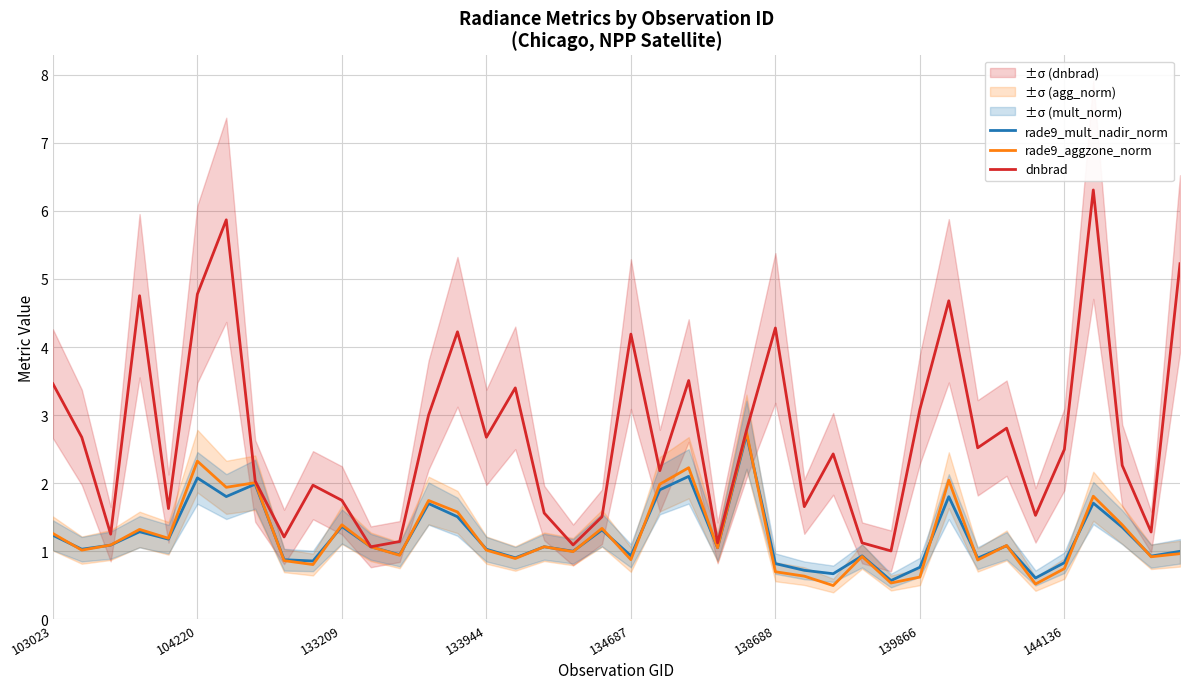

Between 19 and 38, which series saw the biggest shift?

rade9_aggzone_norm